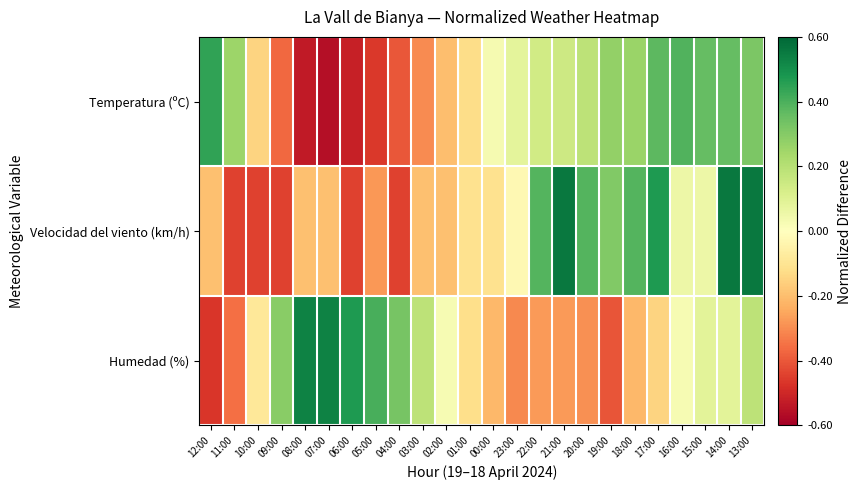

What is the greatest value displayed?

0.6